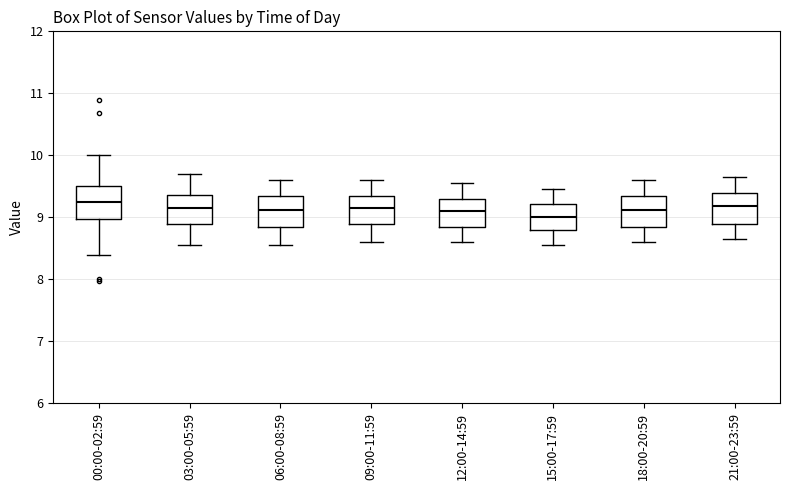

Reading left to right, read every box against the y-axis: the position of its median line, the range the box covers, and the ends of its whiskers. The values are not printed on the chart, so give them approximately, as read against the axis.

00:00-02:59: median 9.3, box 9.0 to 9.5, whiskers 8.4 to 10.0
03:00-05:59: median 9.2, box 8.9 to 9.4, whiskers 8.6 to 9.7
06:00-08:59: median 9.1, box 8.8 to 9.4, whiskers 8.6 to 9.6
09:00-11:59: median 9.2, box 8.9 to 9.4, whiskers 8.6 to 9.6
12:00-14:59: median 9.1, box 8.8 to 9.3, whiskers 8.6 to 9.6
15:00-17:59: median 9.0, box 8.8 to 9.2, whiskers 8.6 to 9.5
18:00-20:59: median 9.1, box 8.9 to 9.4, whiskers 8.6 to 9.6
21:00-23:59: median 9.2, box 8.9 to 9.4, whiskers 8.7 to 9.7